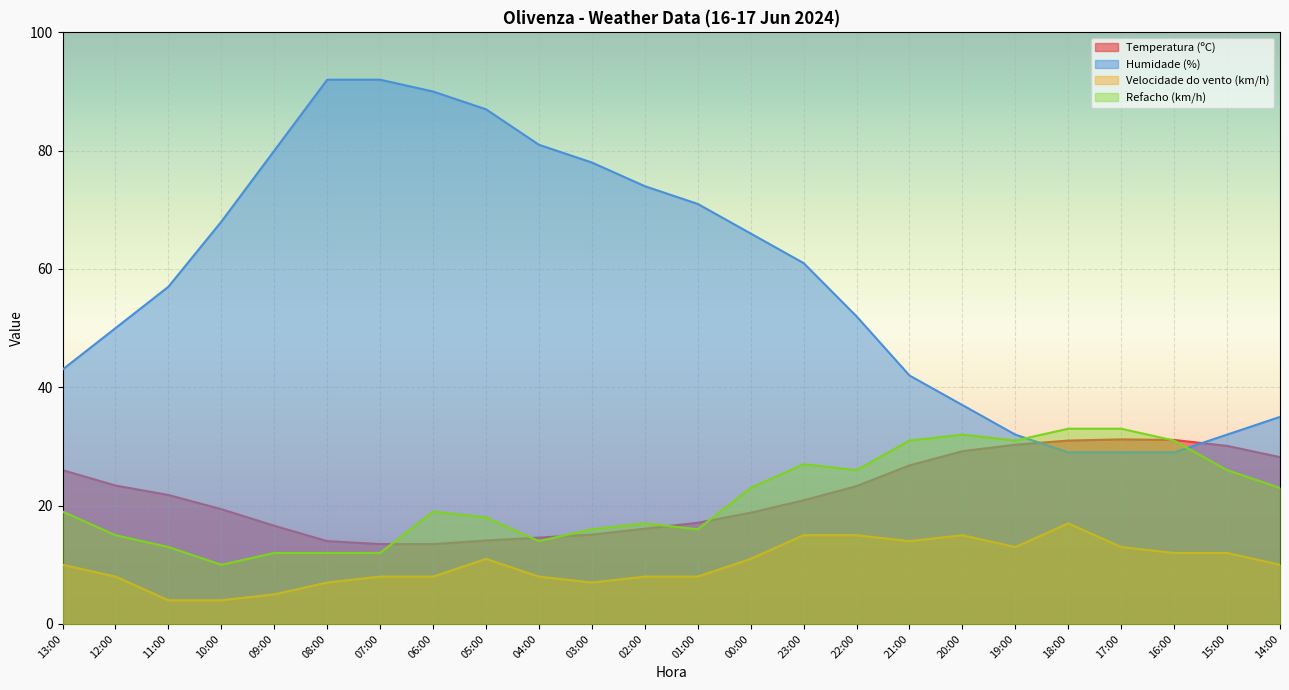

What is the label of the 20th point from the left?

18:00